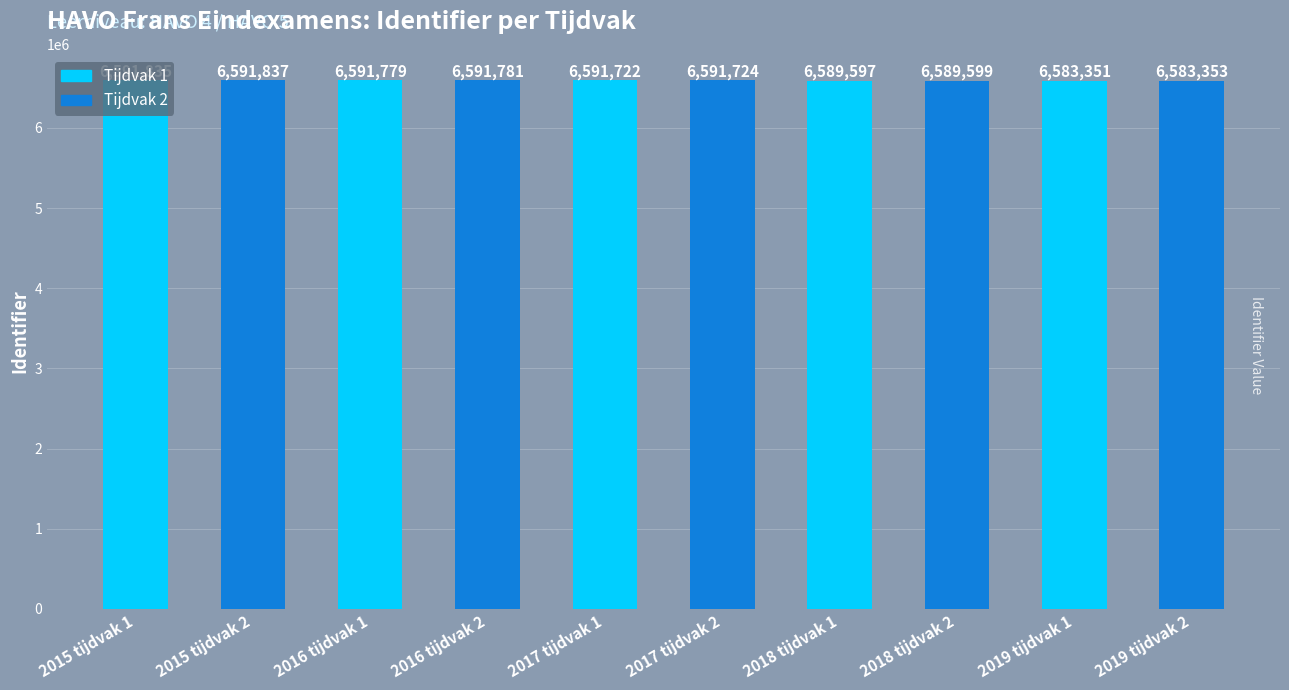

How many distinct data groups are displayed?

1